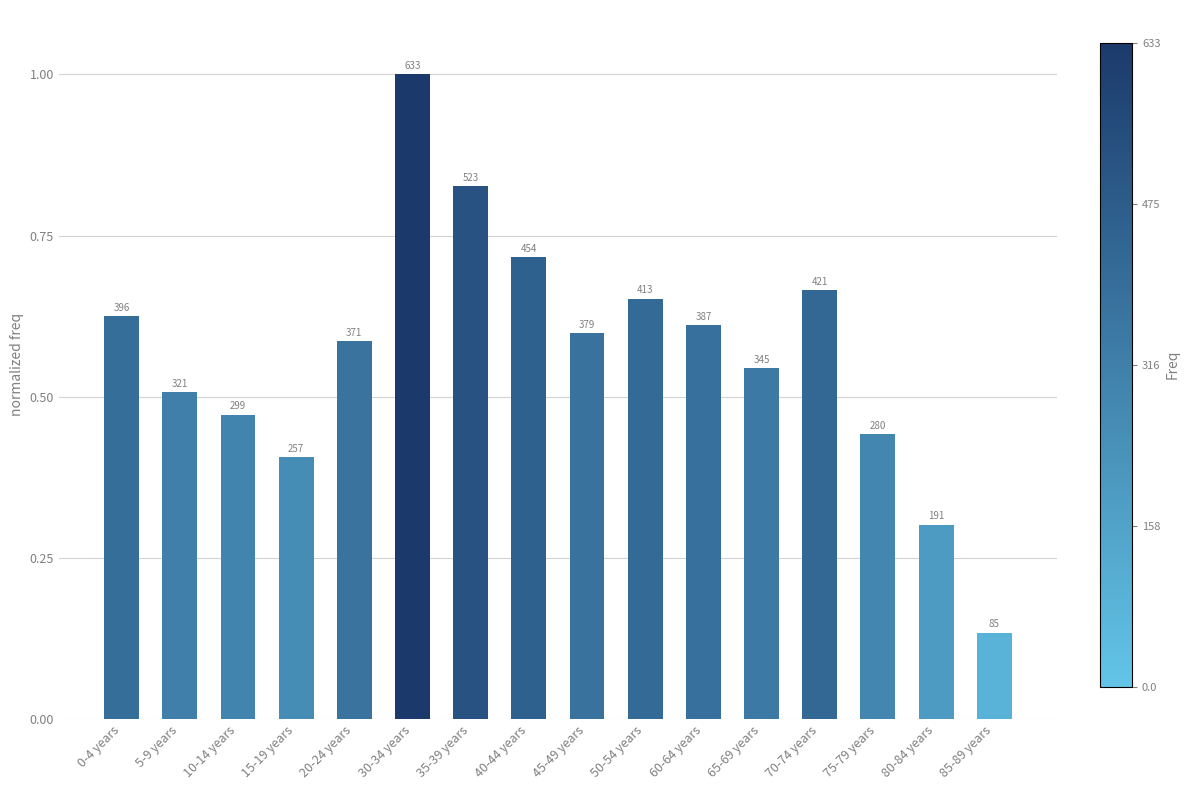

Does the chart contain any negative values?

No